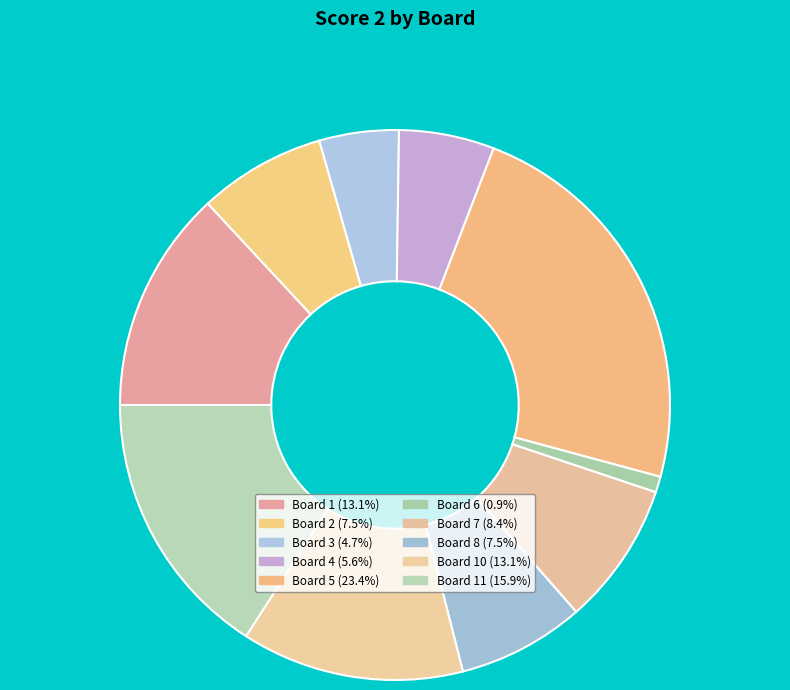

Which slice is the largest?

5